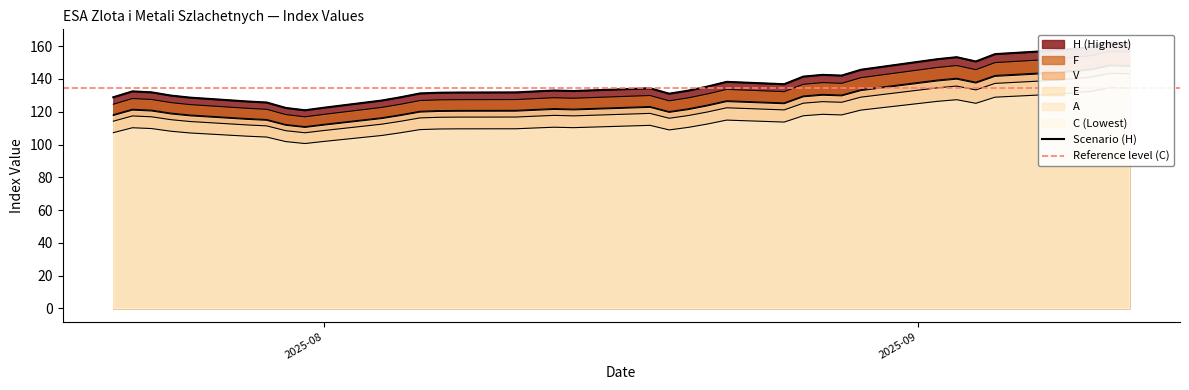

Is the value of C at 2025-08-11 greater than the value of V at 2025-08-25?

No